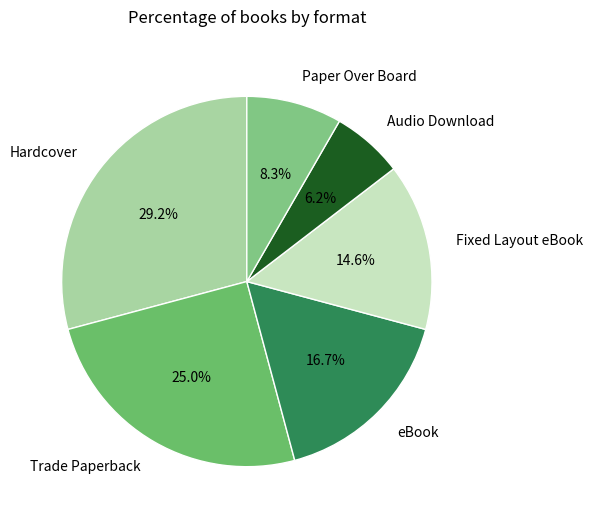

Which slice is the smallest?

Audio Download